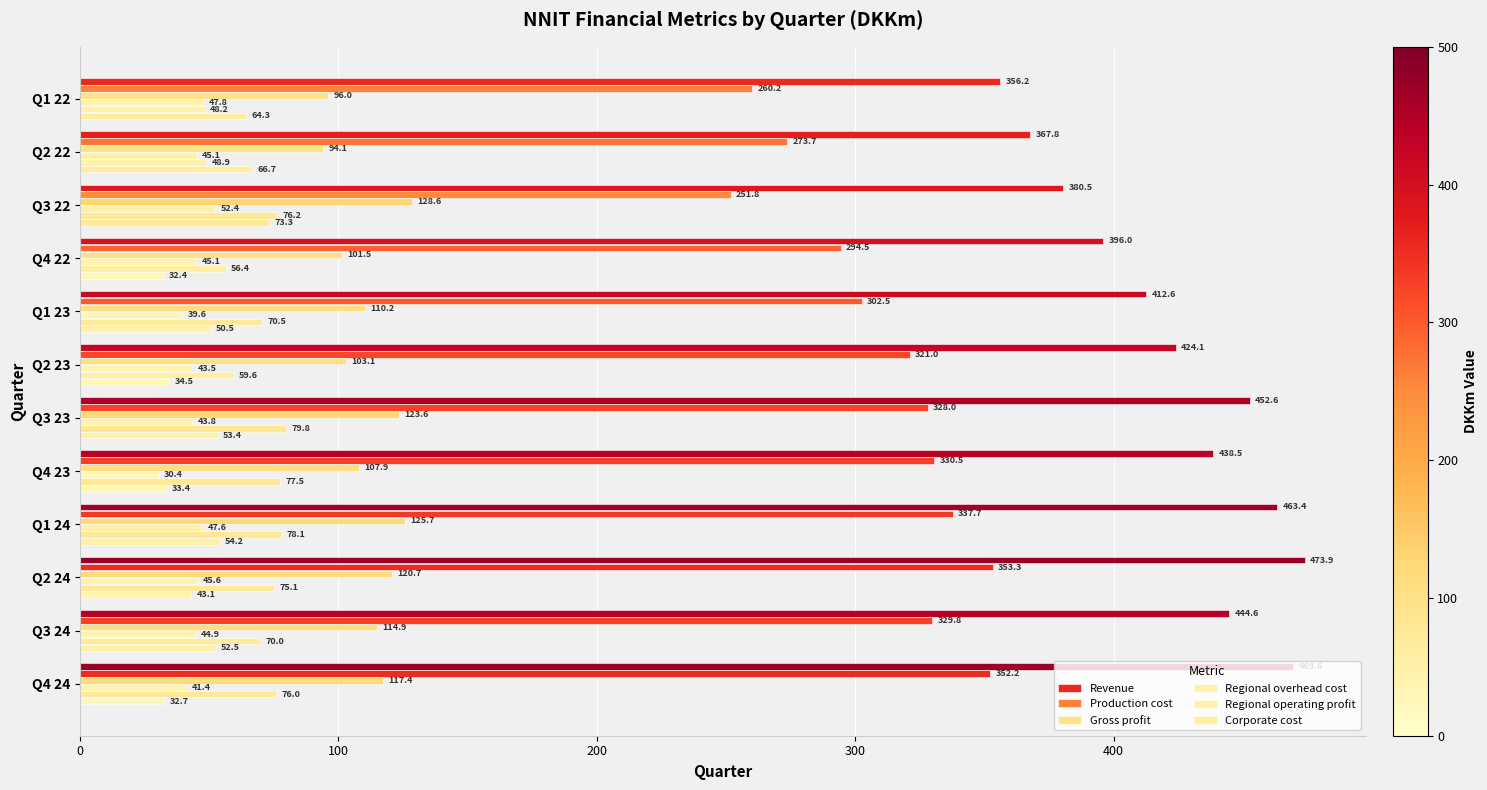

Count the number of data series in this chart.

6